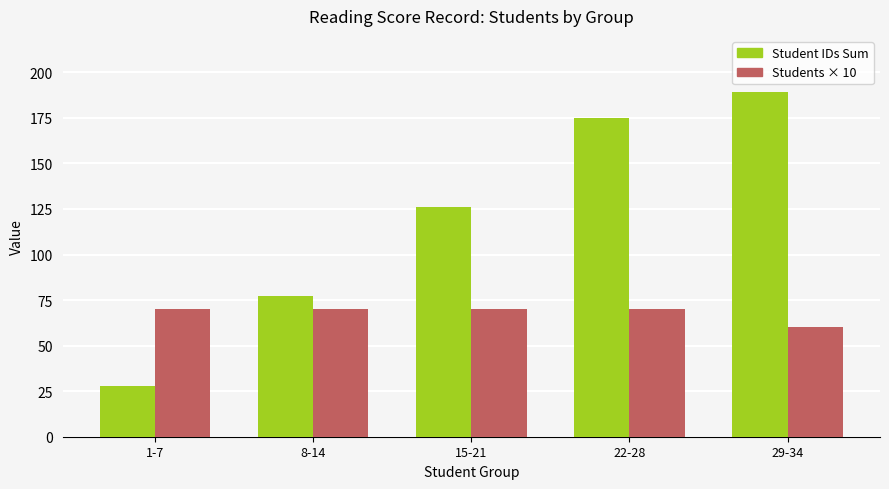

The Students × 10 series shows 119 at 22-28. True or false?

False